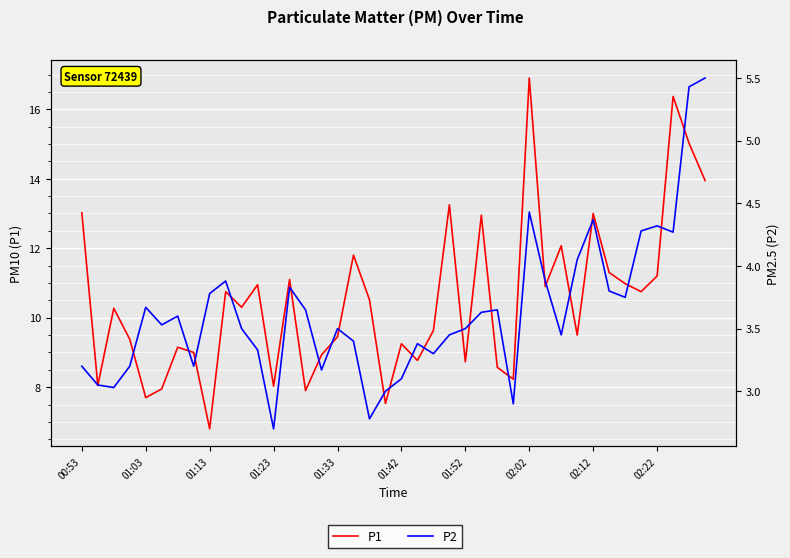

Rank the categories by P2 value from highest to lowest.

39, 38, 28, 32, 36, 35, 37, 31, 02:22, 29, 13, 33, 02:12, 34, 01:33, 14, 26, 25, 01:52, 01:42, 10, 16, 24, 23, 30, 17, 21, 11, 22, 00:53, 01:23, 02:02, 15, 20, 01:03, 01:13, 19, 27, 18, 12